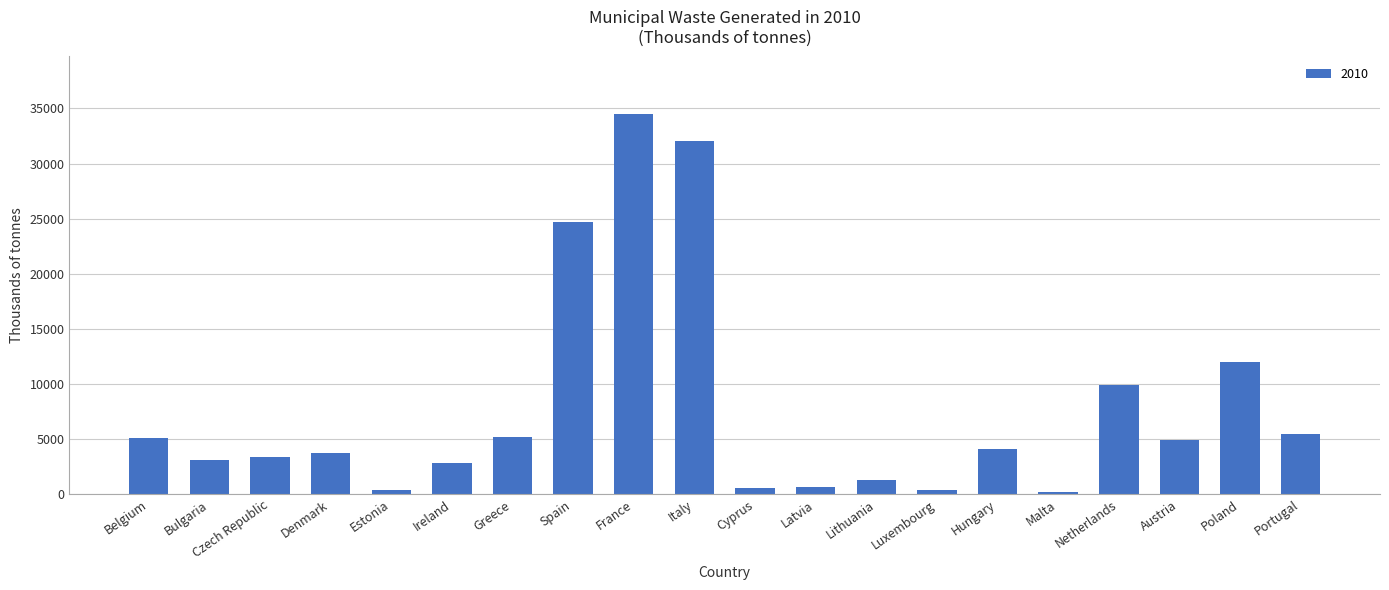

What is the label of the 17th bar from the right?

Denmark